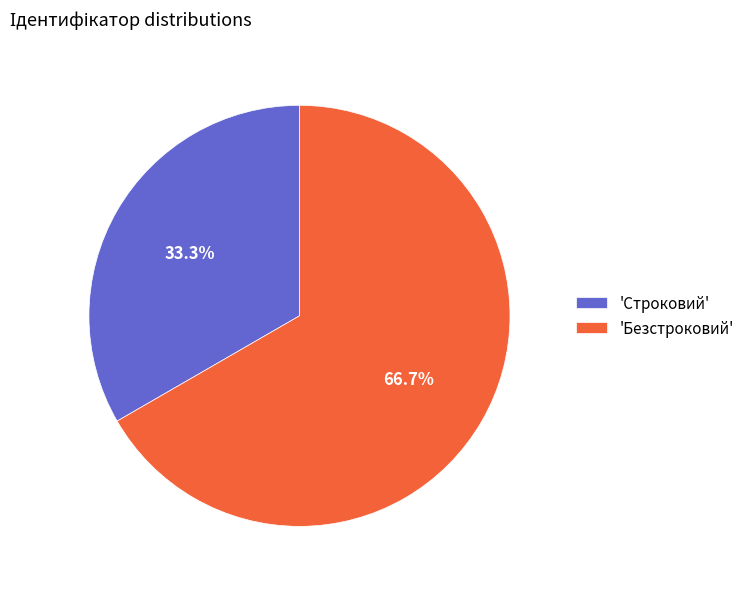

Between 'Строковий' and 'Безстроковий', which is larger?

'Безстроковий'